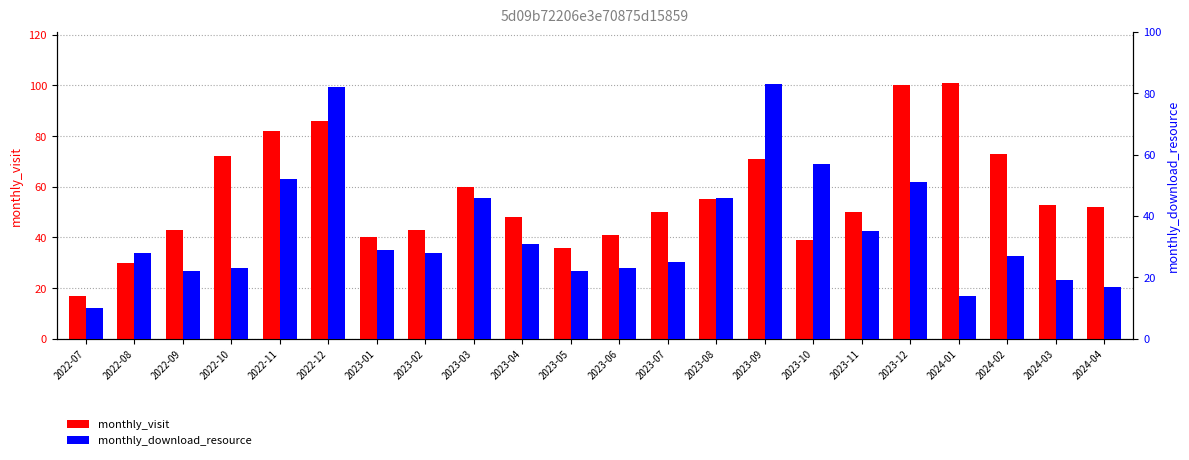

What position from the right is 2023-04?

13